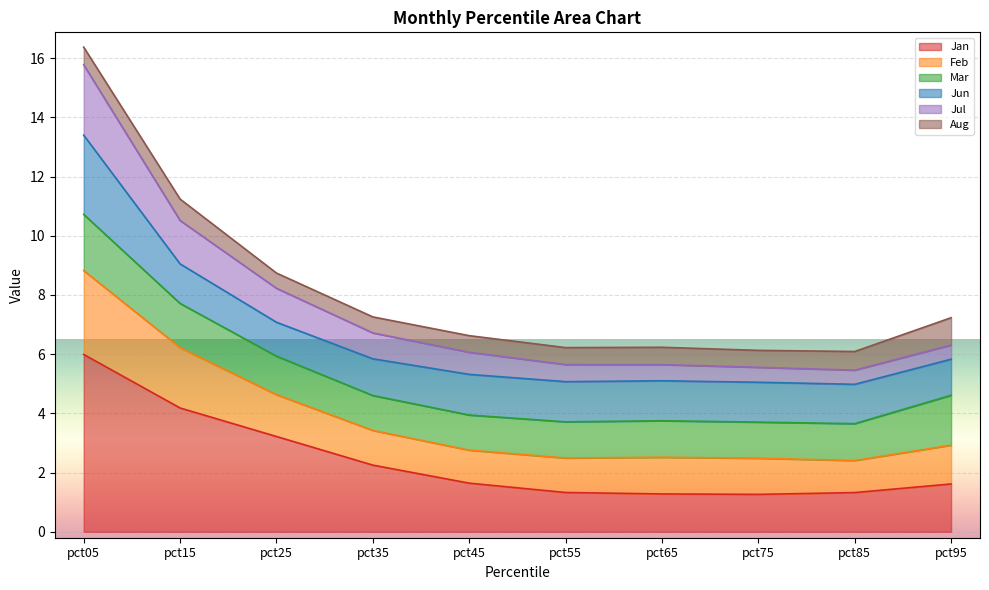

Which has a higher value, pct55 or pct95?

pct95